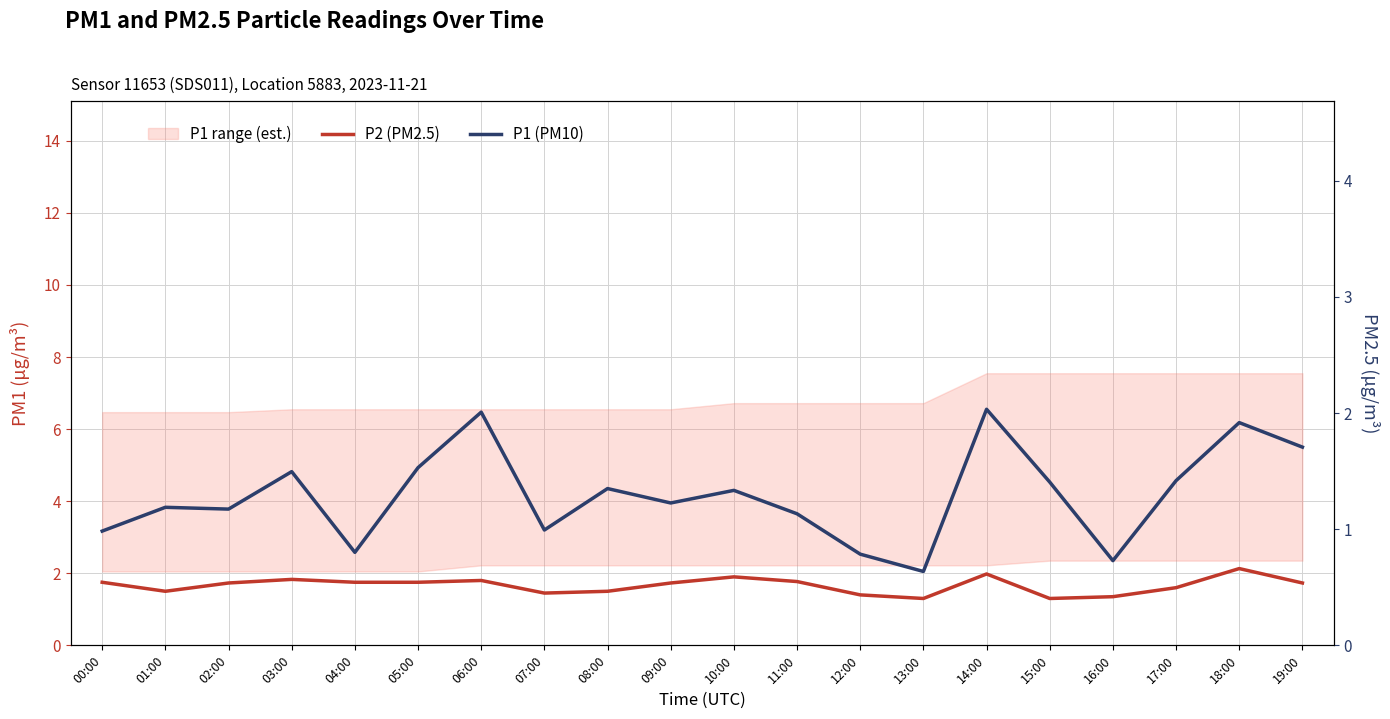

What is the label of the 6th point from the right?

14:00